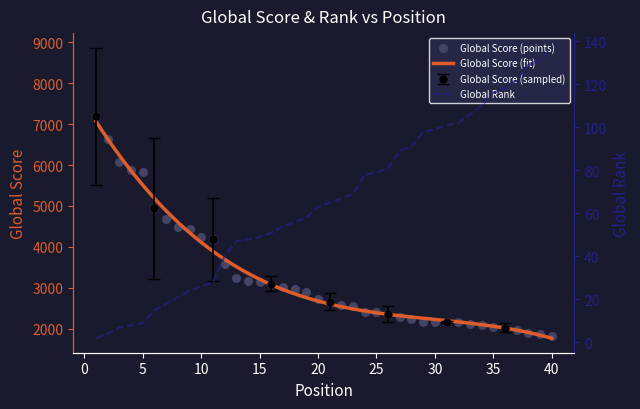

Which series has the largest total across all categories?

Global Score